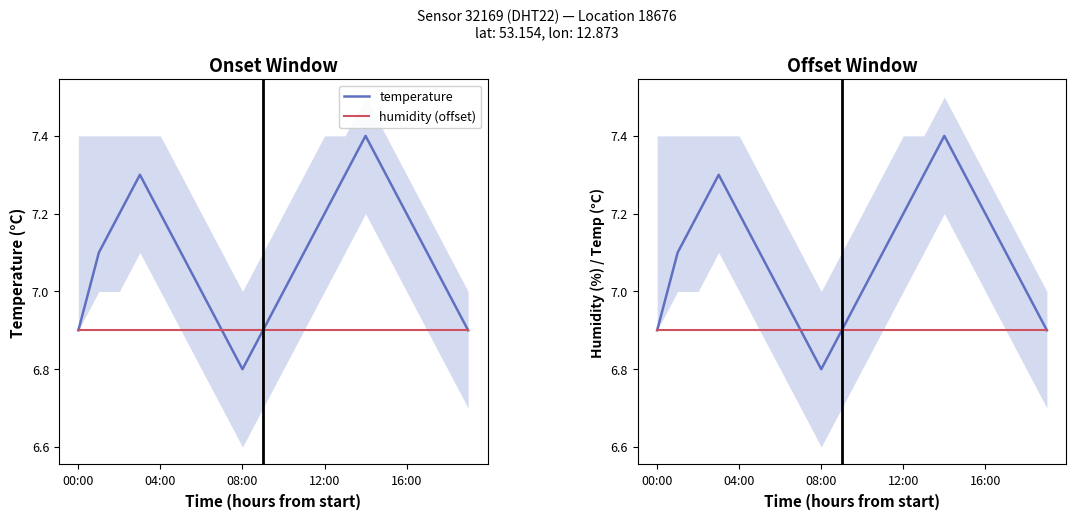

What is the total value across all series at 9?

13.8